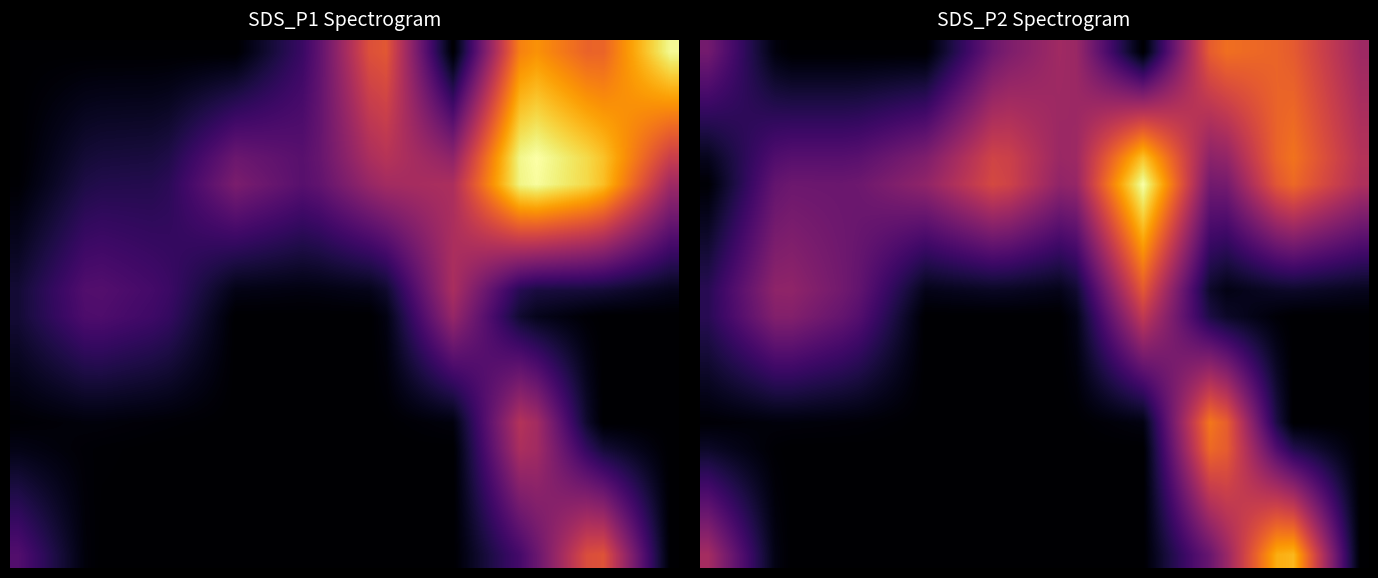

What is the greatest value displayed?

3.3